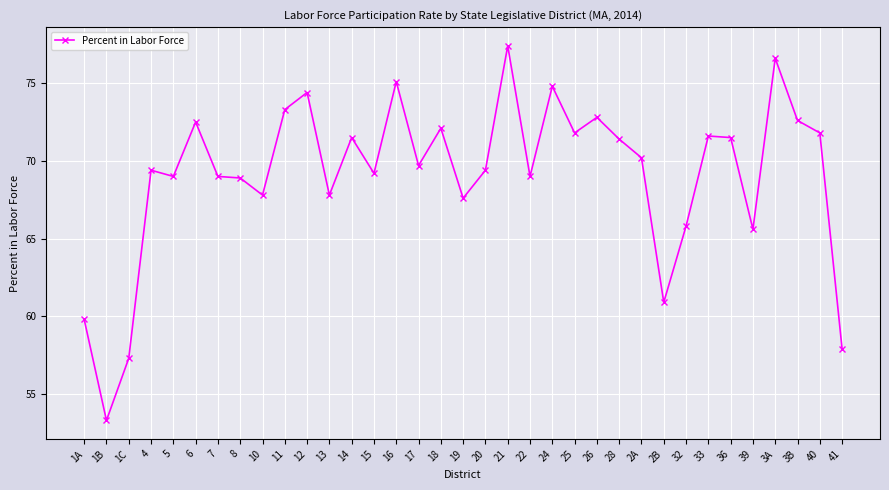

The value at 39 is 65.6. True or false?

True